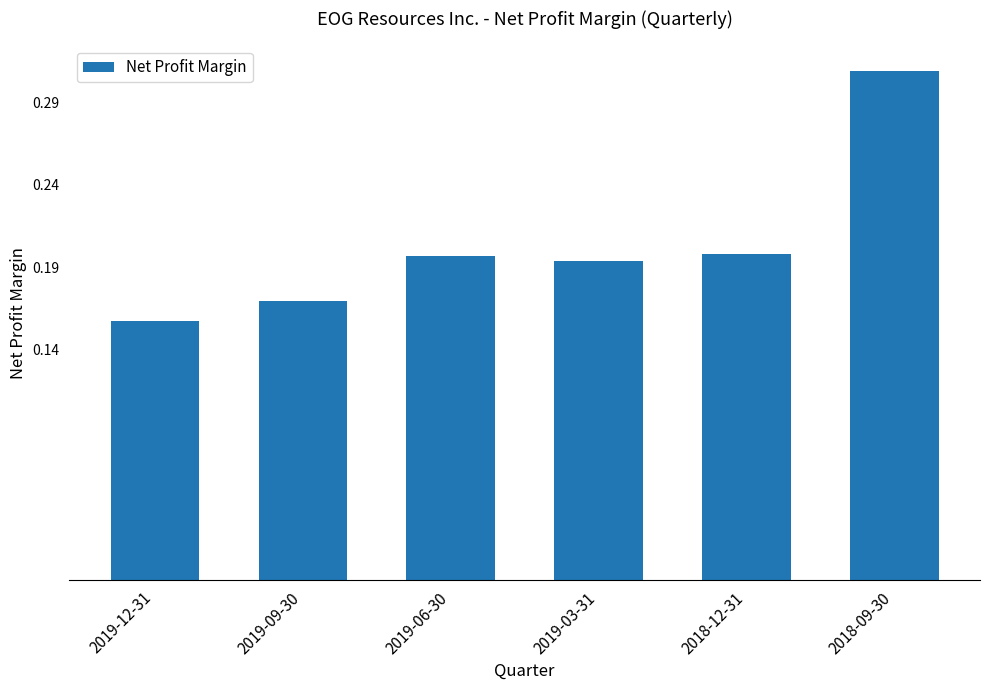

Count the number of categories in the chart.

6